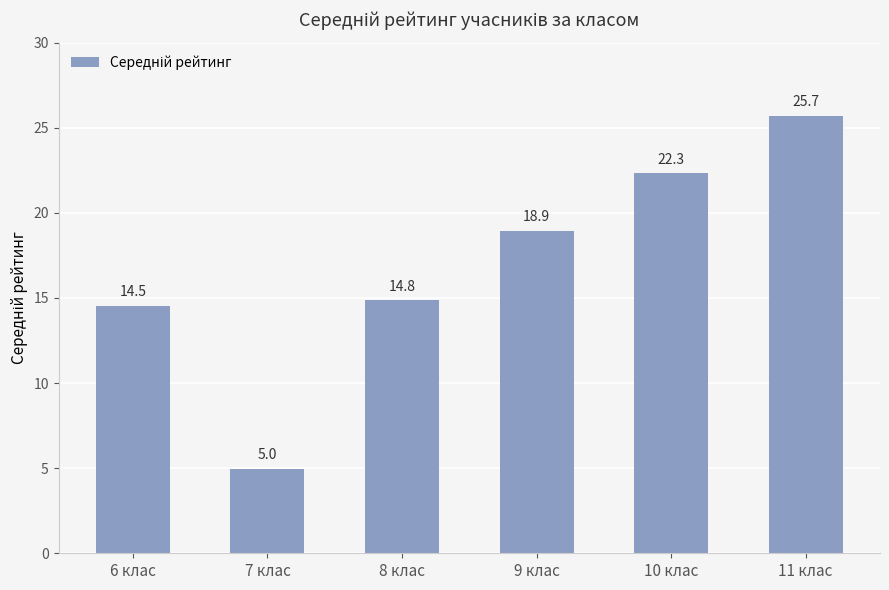

Between 9 клас and 8 клас, which is larger?

9 клас